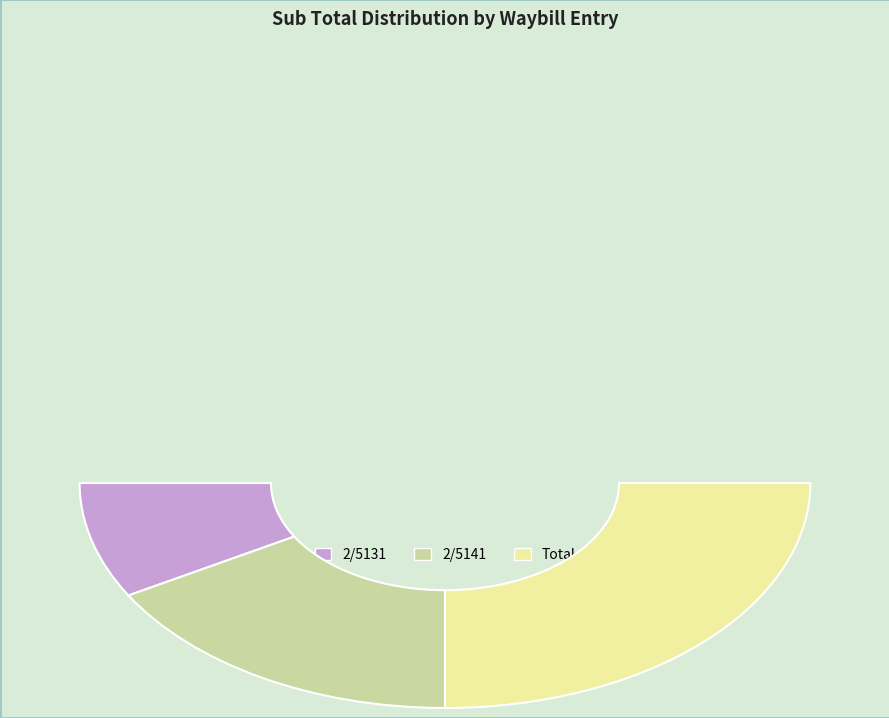

To the nearest percent, what percentage of the pie is 2/5141?

33%